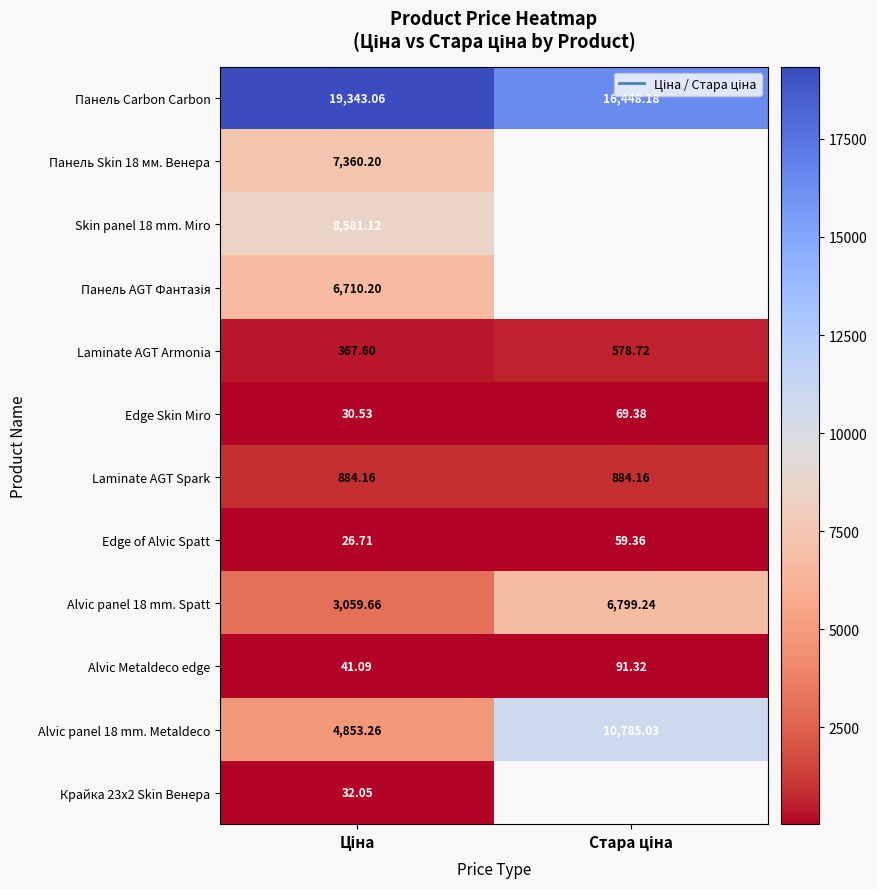

At which label does Edge of Alvic Spatt reach its peak?

Стара ціна